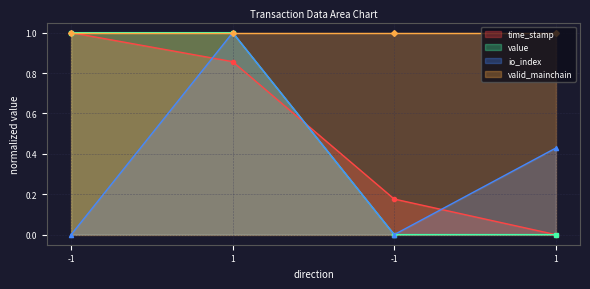

Where is time_stamp nearest to the value 0?

1